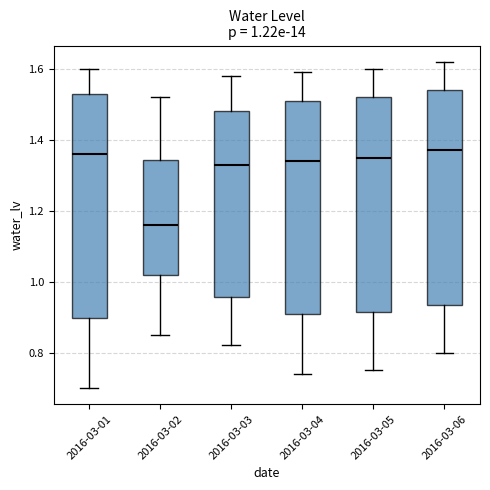

Which box is the tallest, from its lower edge to its upper edge?

2016-03-01